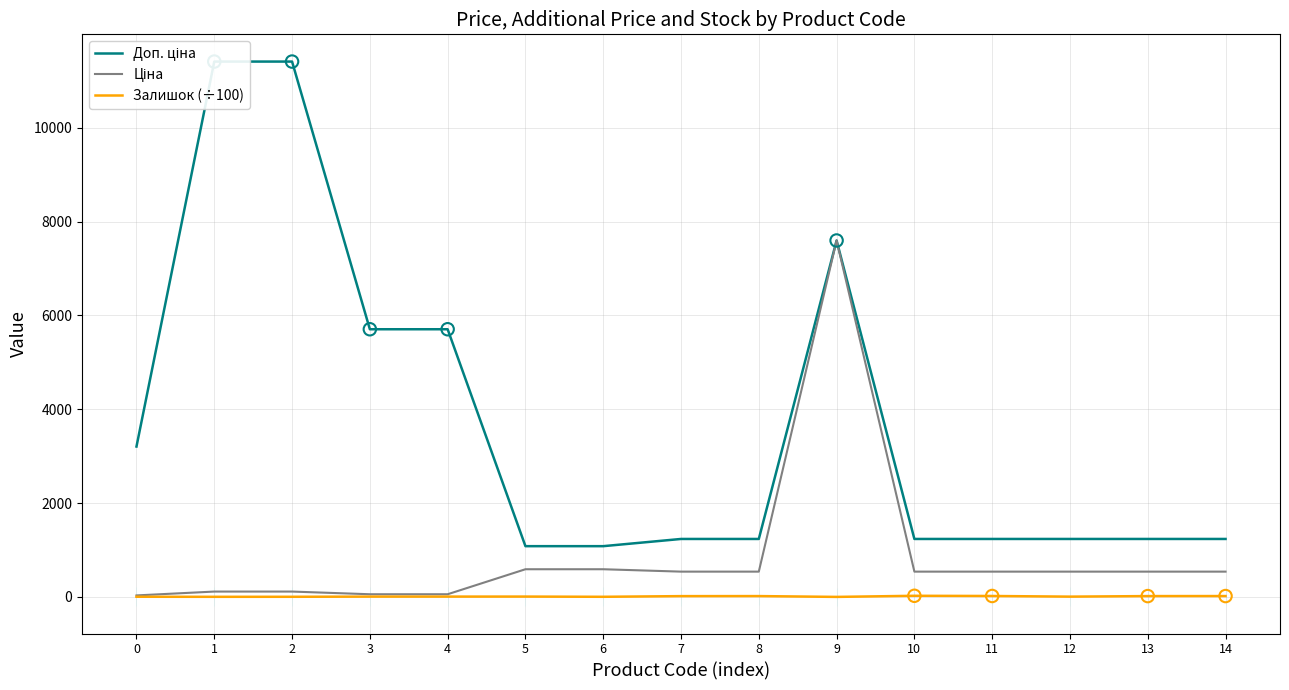

At which category is the sum across all series the highest?

9